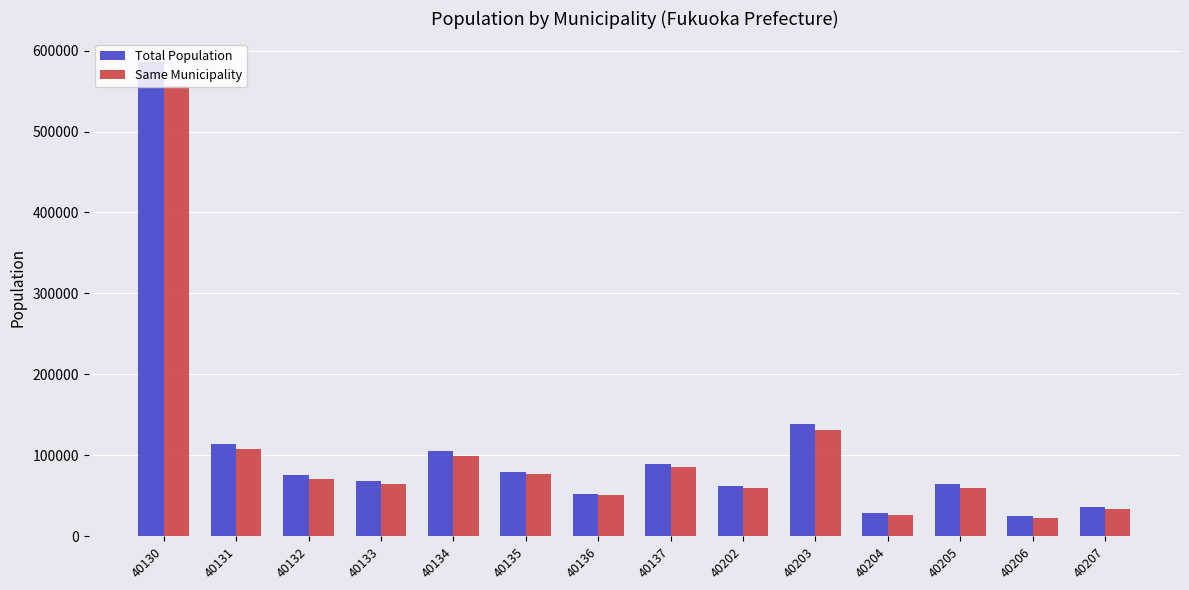

At which category is the sum across all series the highest?

40130